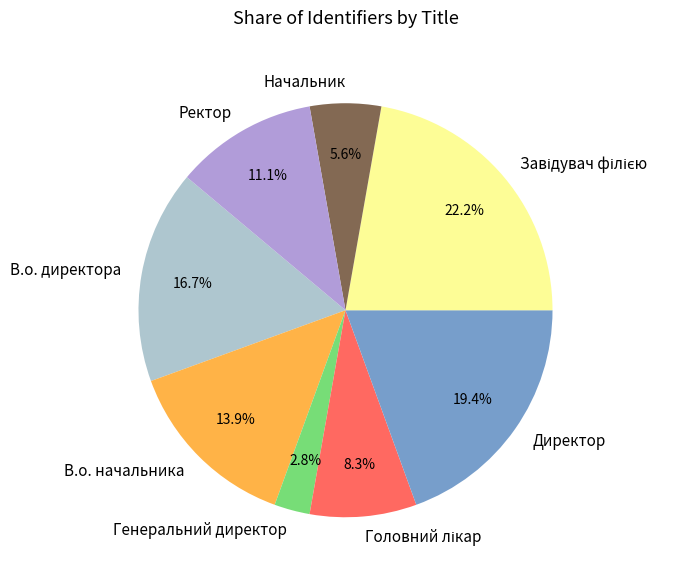

Which slice is the smallest?

Генеральний директор